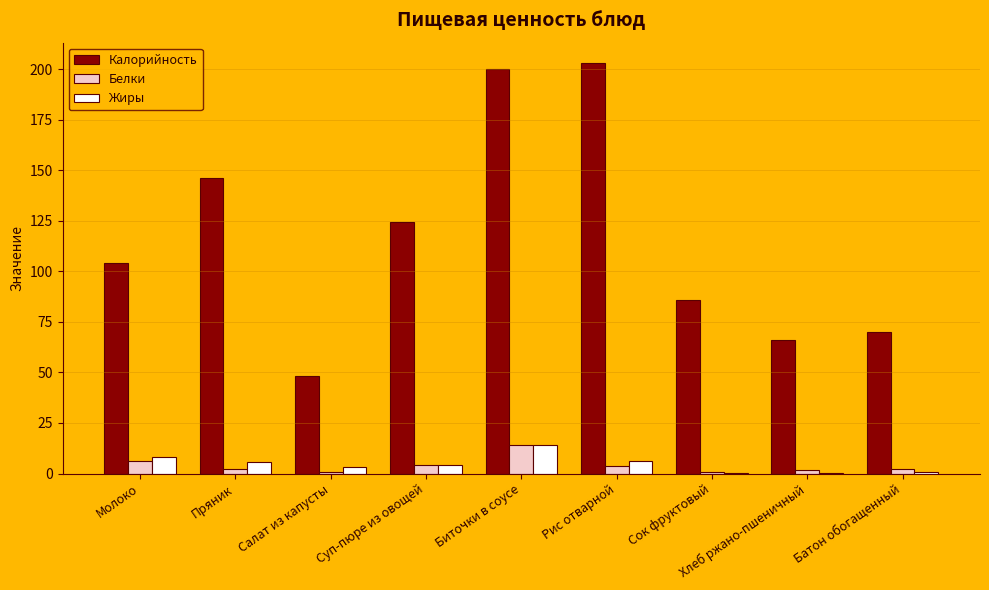

The Калорийность series shows 203.0 at Рис отварной. True or false?

True